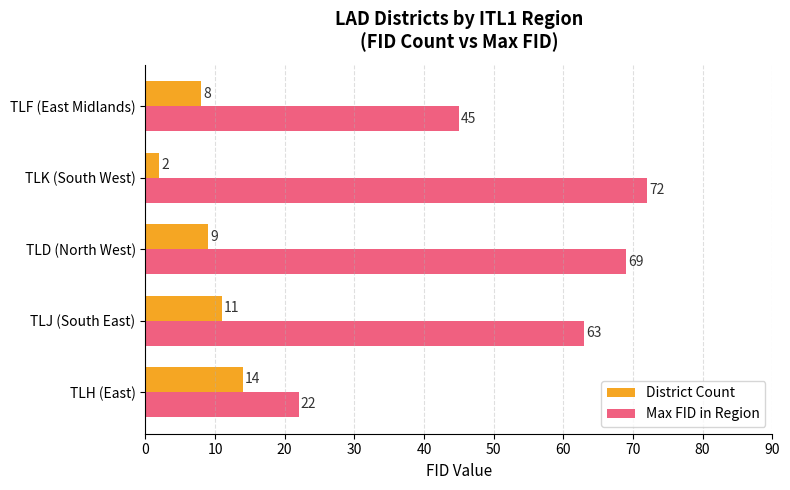

Which category has the highest value in the District Count series?

TLH (East)